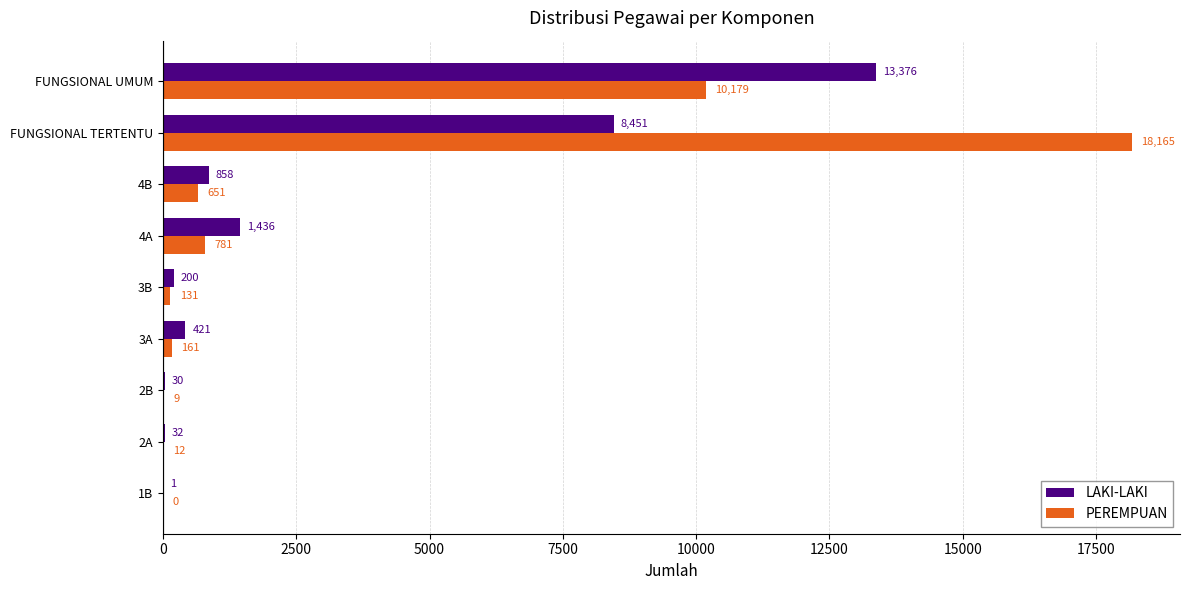

Between 3B and 4B, which series saw the biggest shift?

LAKI-LAKI